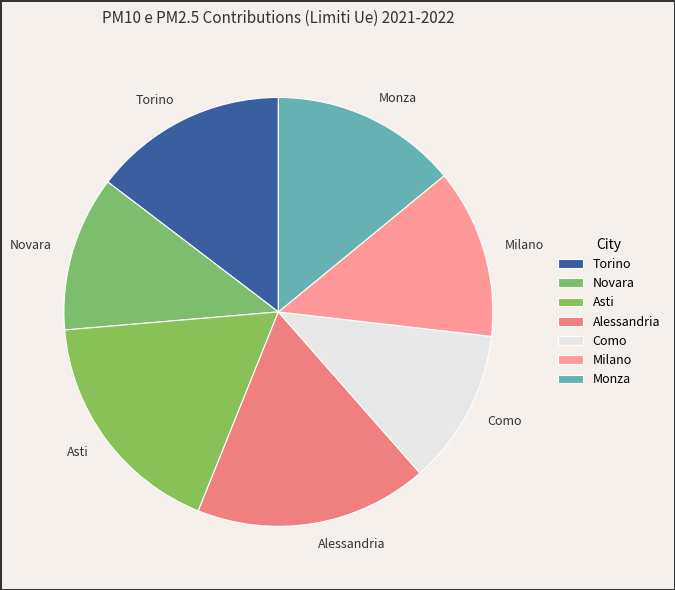

Combined, do Como and Milano account for over 50%?

No